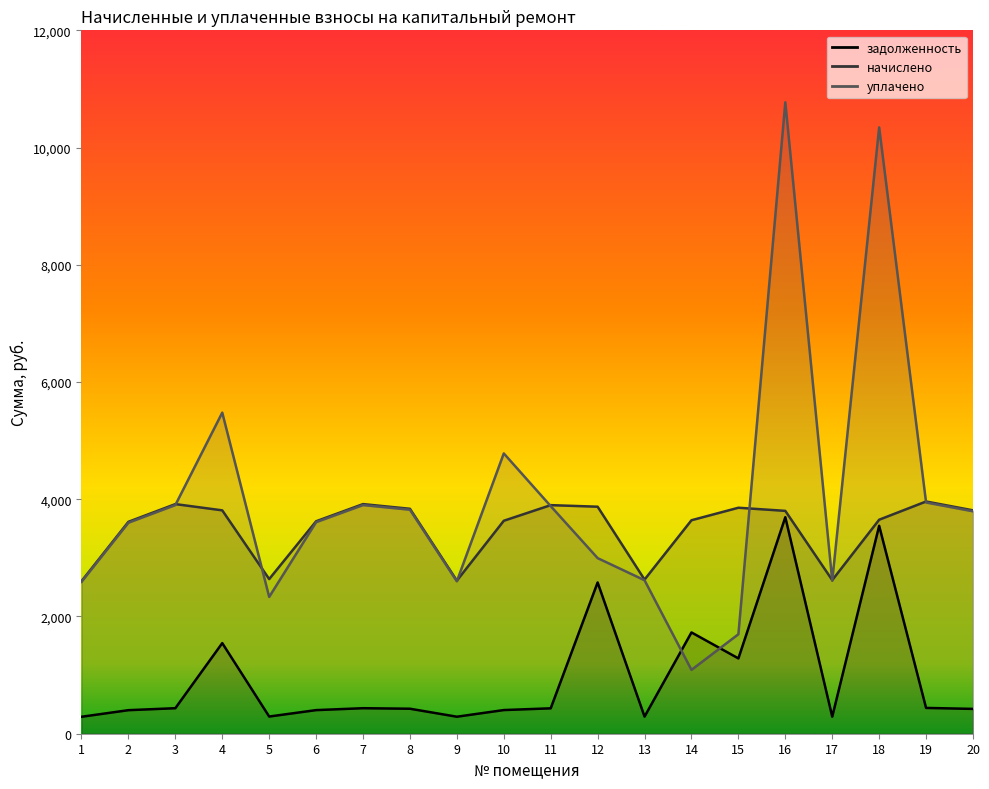

Read the уплачено value at 3.

3900.7